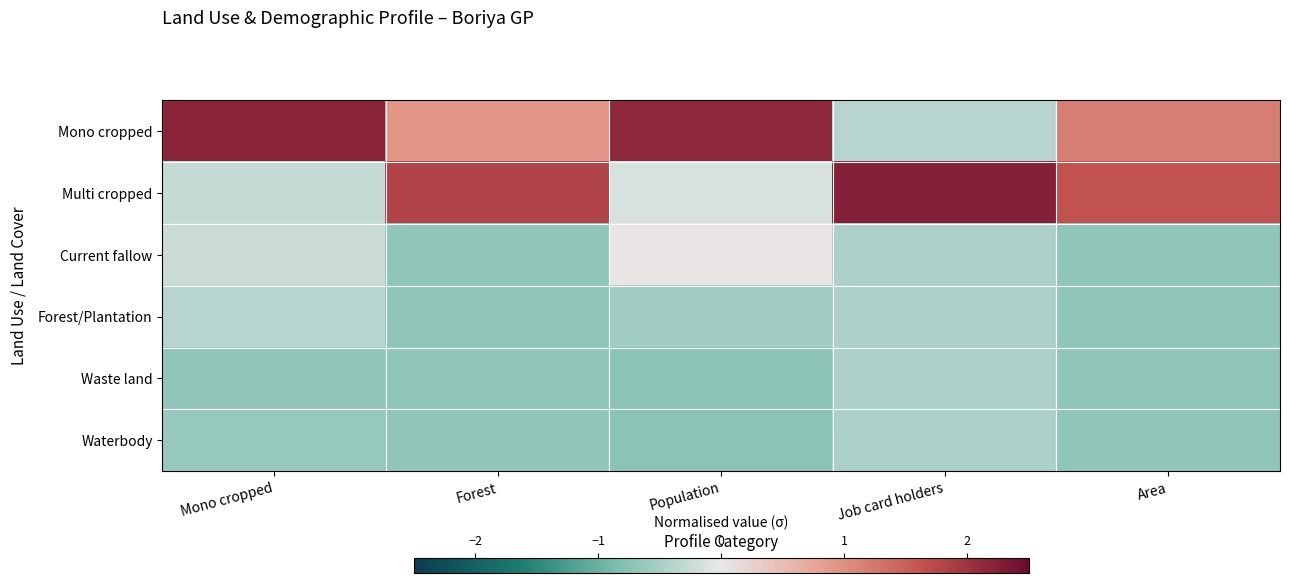

Which series has the widest spread of values?

Mono cropped